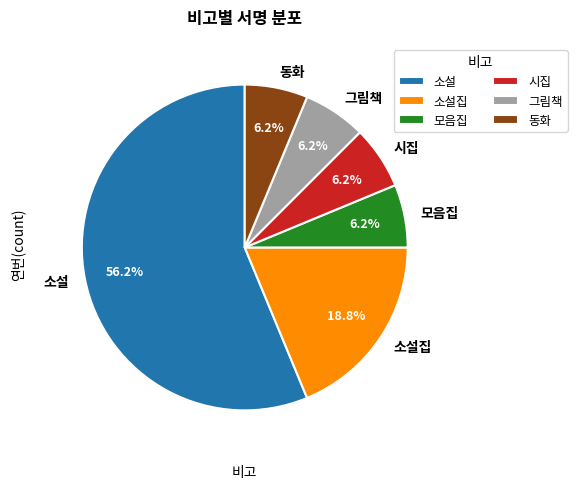

Is it true that 소설집 is 26% of the pie?

False